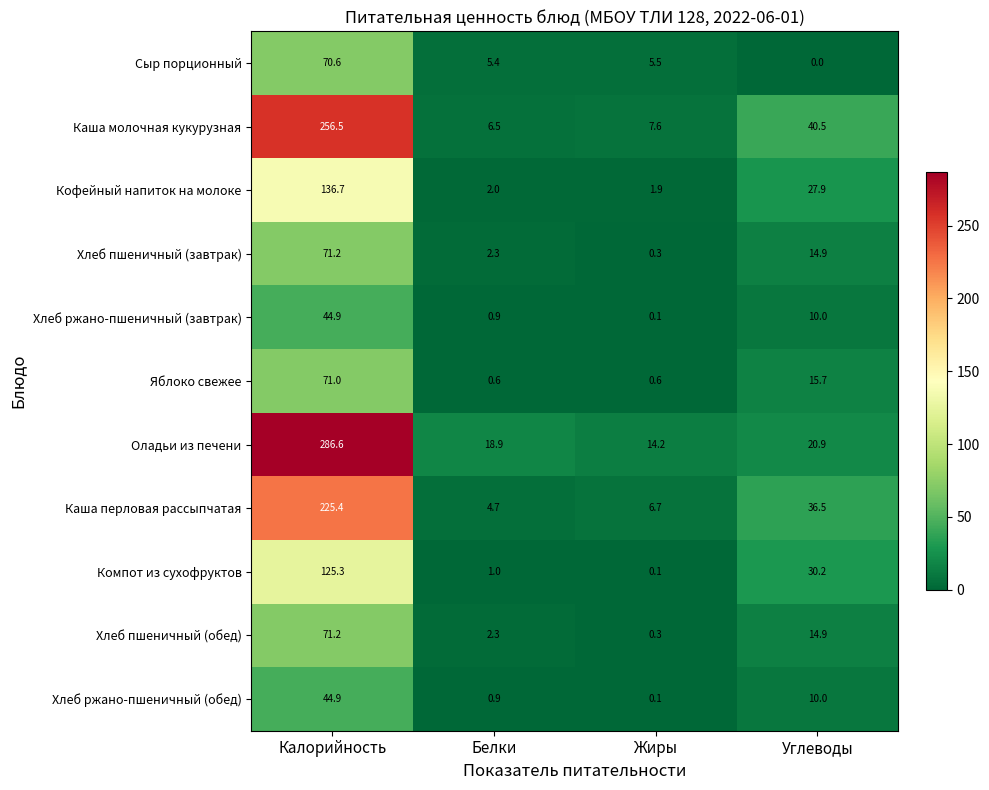

Is it true that Компот из сухофруктов equals 79.1 at Калорийность?

False